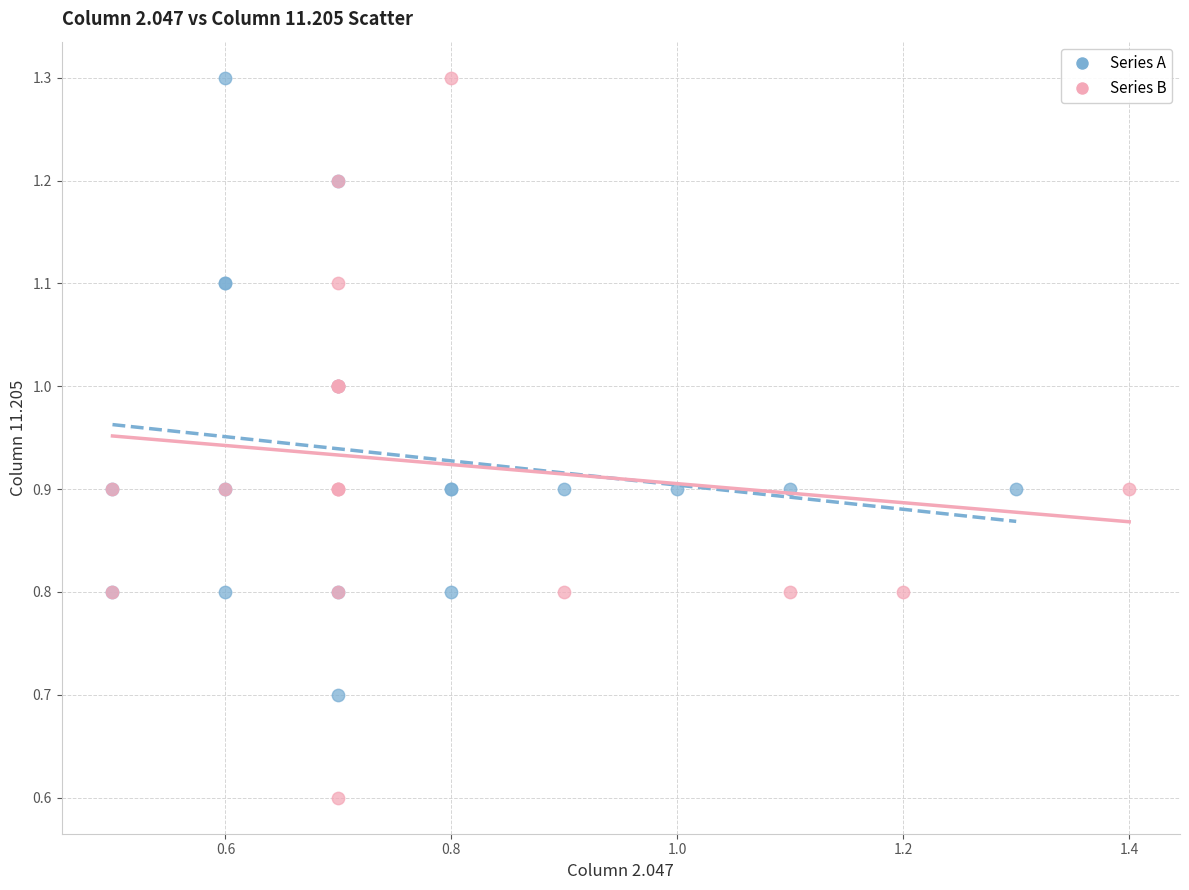

Which series reaches the minimum Y coordinate?

Series B